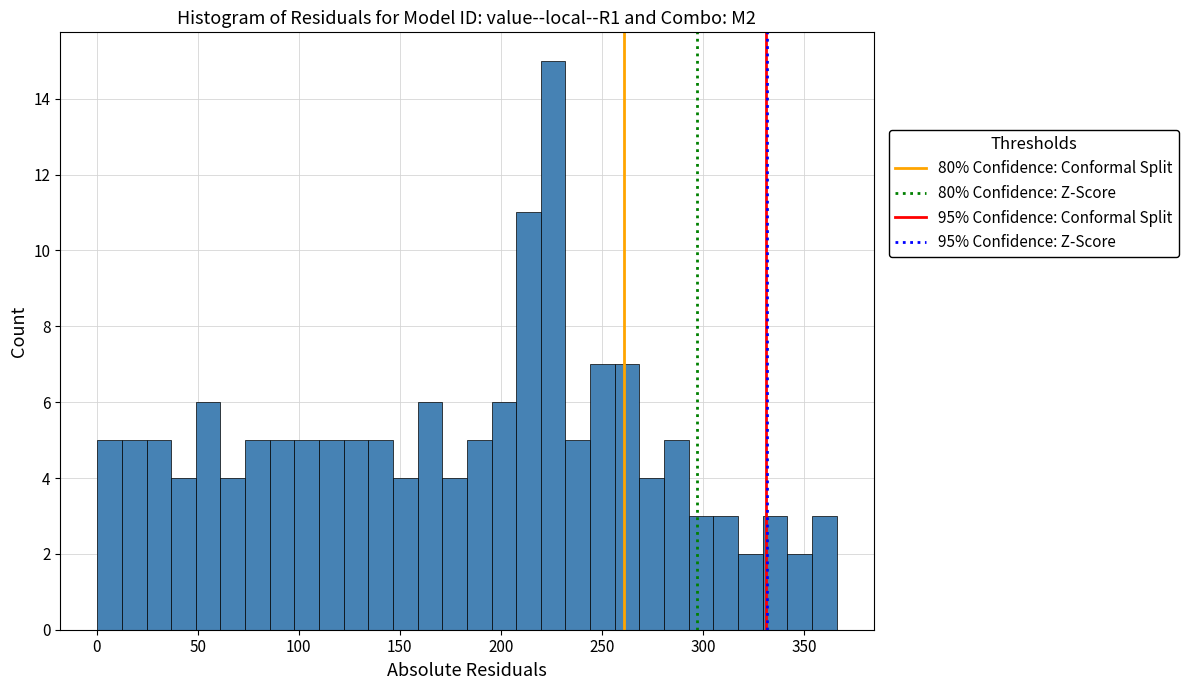

Around what value on the x-axis is the tallest bar? Give the approximate position of its centre, as read against the axis.

225